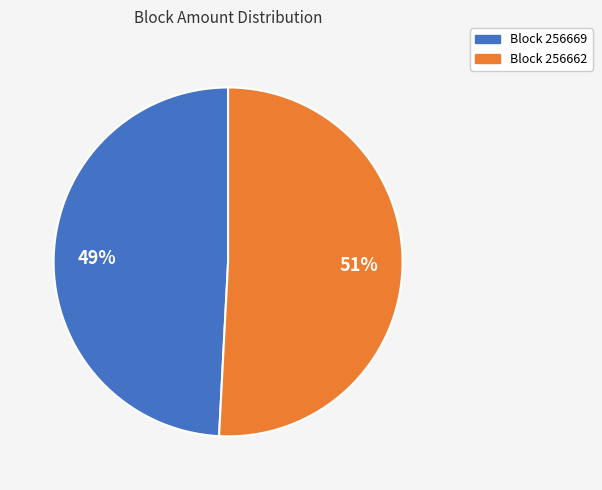

To the nearest percent, what is the difference between the largest and smallest slice percentages?

2%